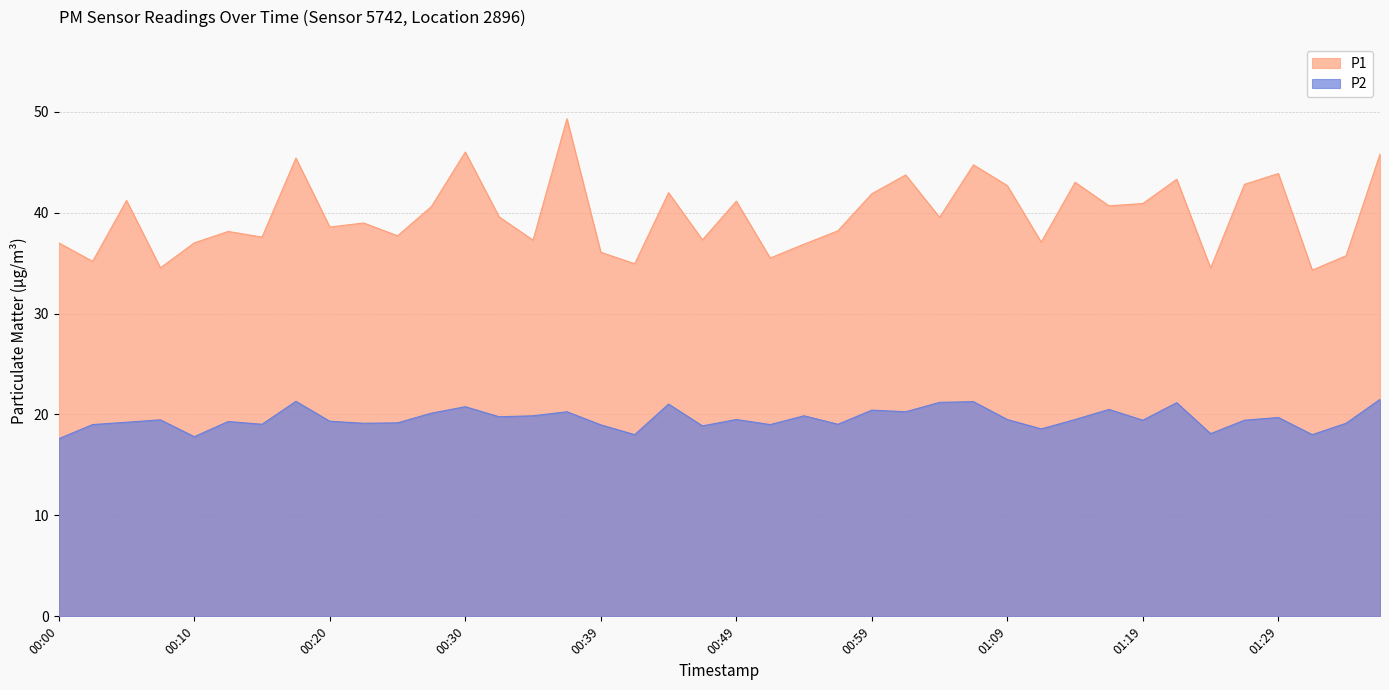

What is the average value of the P2 series?

19.6